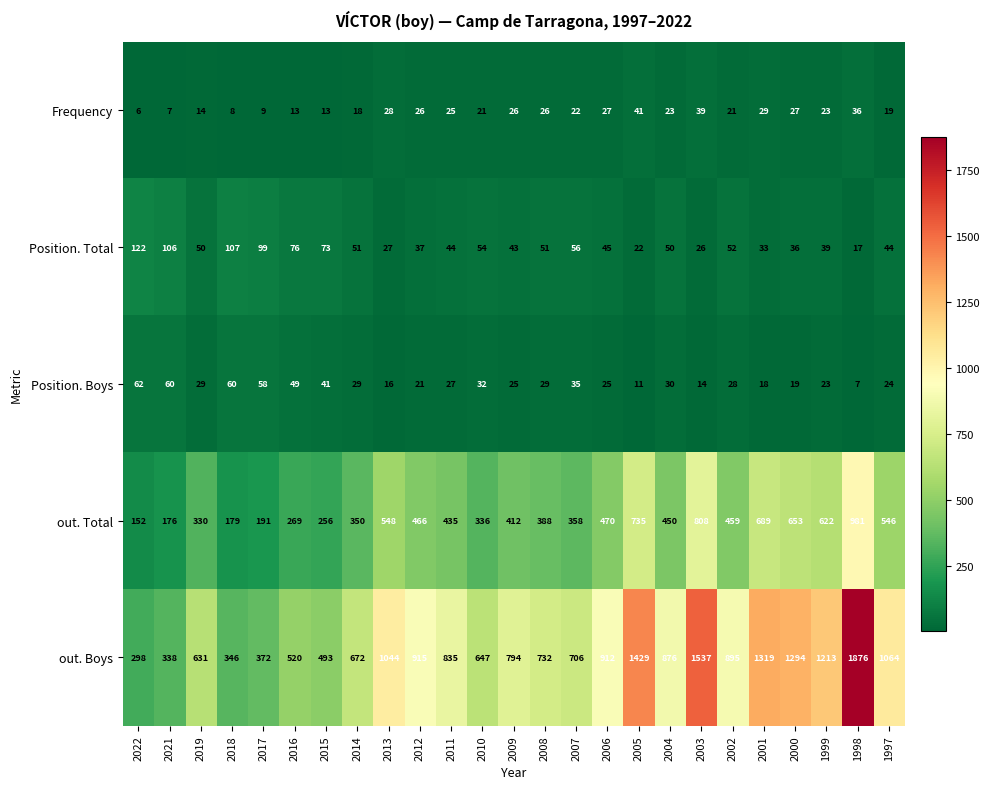

What is the total value across all series at 2009?

1300